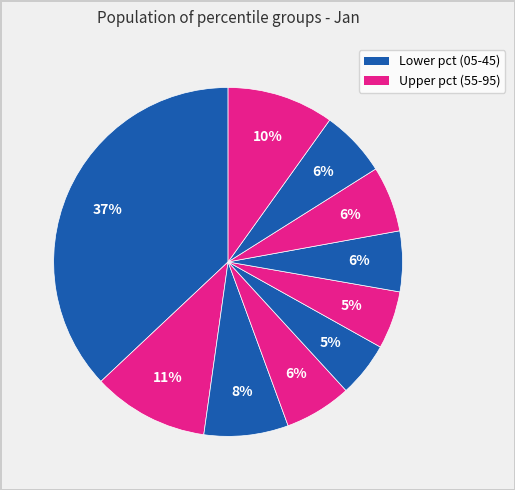

Count the number of slices in the pie.

10